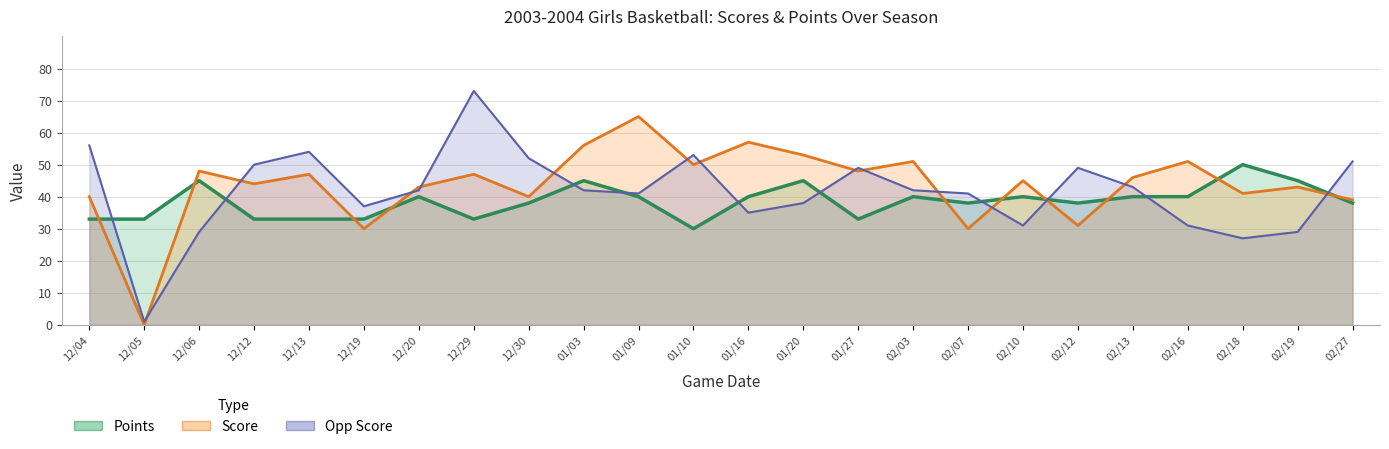

What is the difference between the SCORE values at 01/10 and 12/06?

2